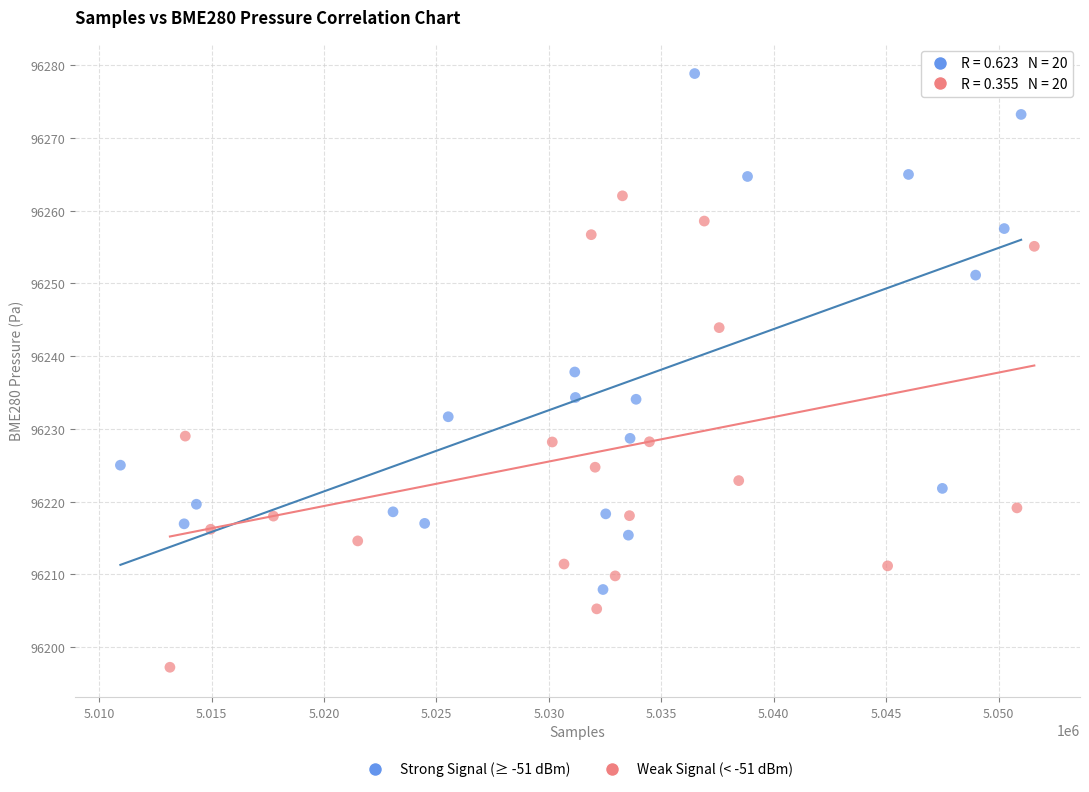

Which series contains the highest Y value?

Strong Signal (≥ -51 dBm)